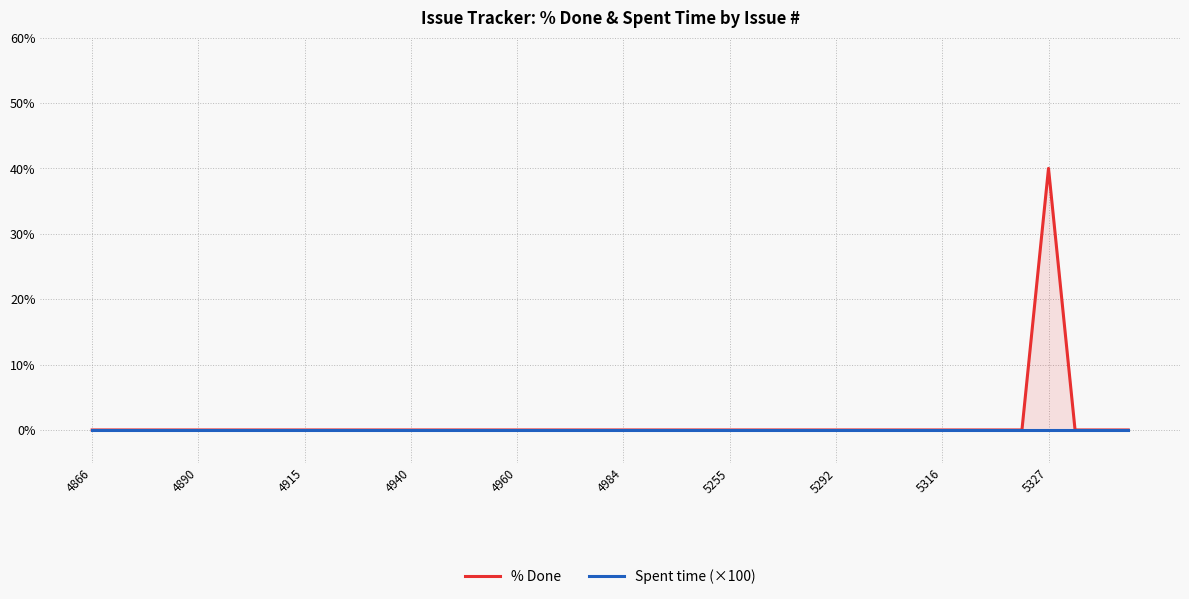

True or false: Spent time (×100) and % Done cross at least once.

False